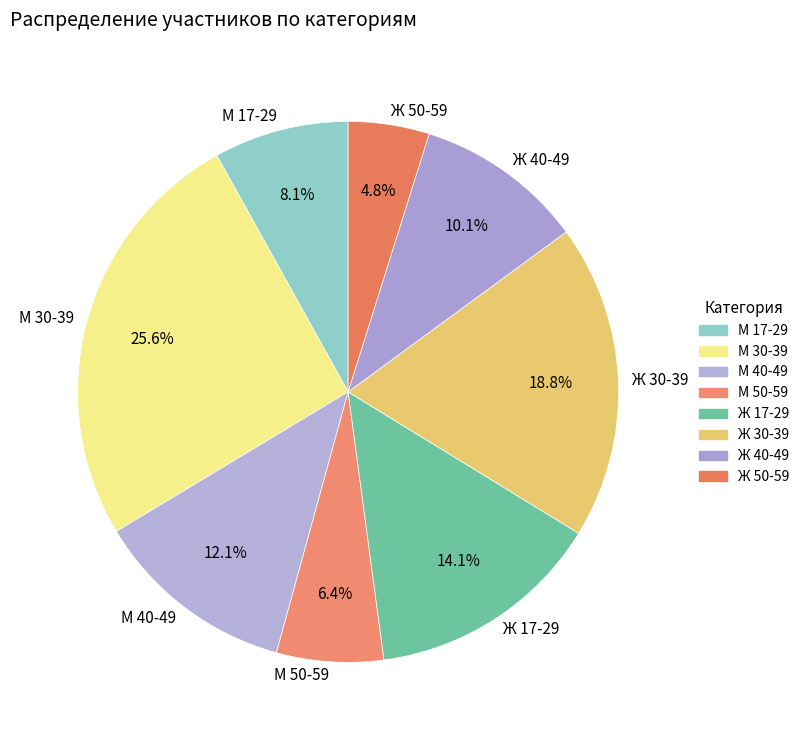

To the nearest percent, what percentage of the pie is М 40-49?

12%